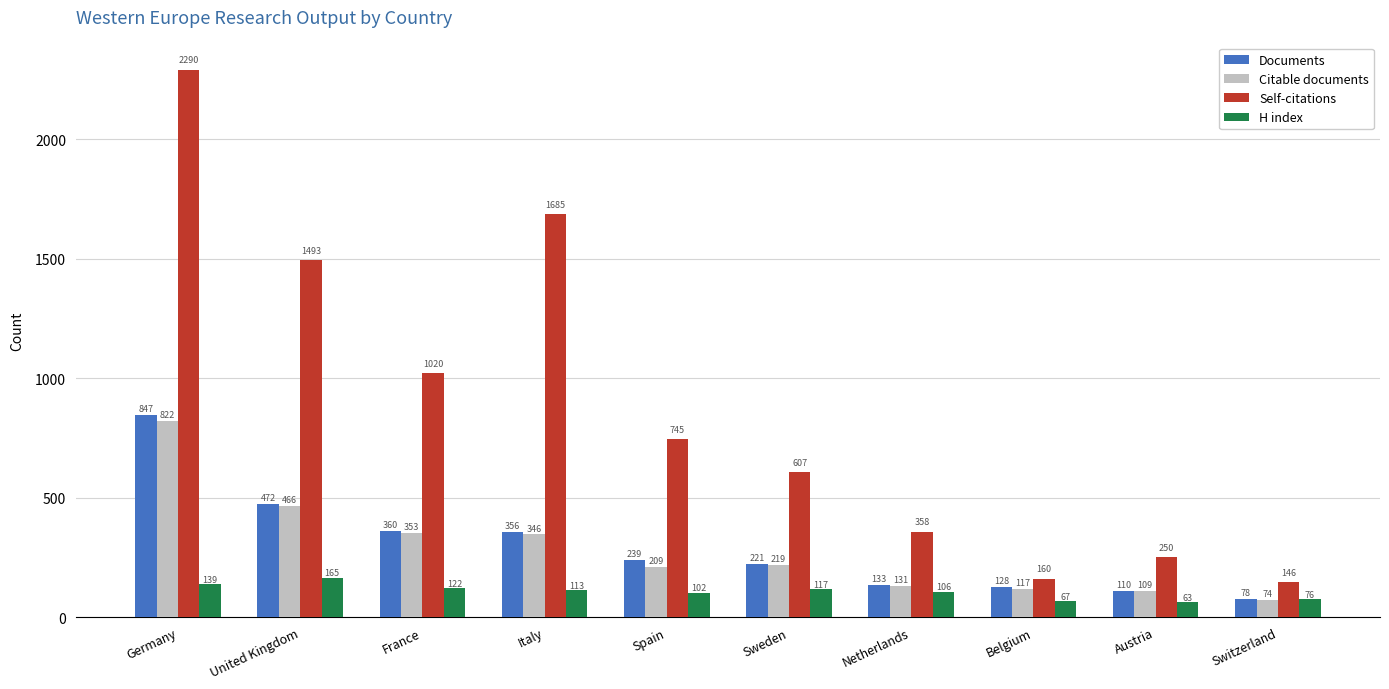

At which label does H index first exceed 113?

Germany